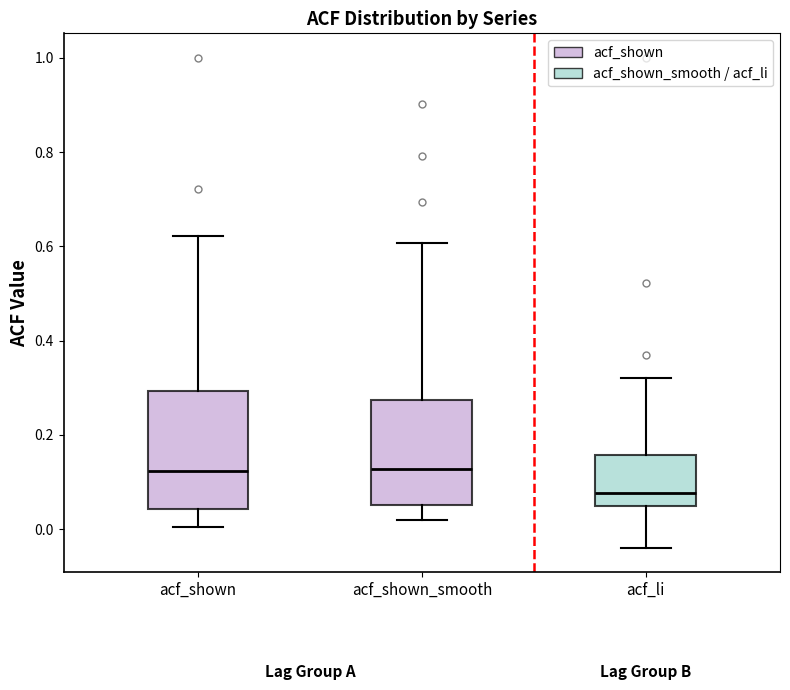

Reading left to right, read every box against the y-axis: the position of its median line, the range the box covers, and the ends of its whiskers. The values are not printed on the chart, so give them approximately, as read against the axis.

acf_shown: median 0.12, box 0.04 to 0.30, whiskers 0.00 to 0.62
acf_shown_smooth: median 0.12, box 0.06 to 0.28, whiskers 0.02 to 0.60
acf_li: median 0.08, box 0.04 to 0.16, whiskers -0.04 to 0.32